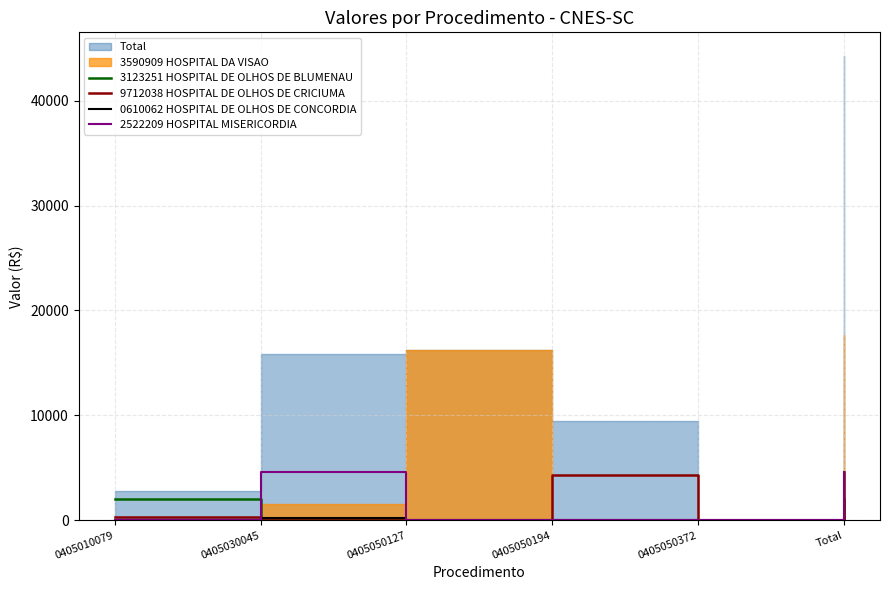

True or false: 0610062 HOSPITAL DE OLHOS DE CONCORDIA has a value of 0.0 at 0405050372.

True